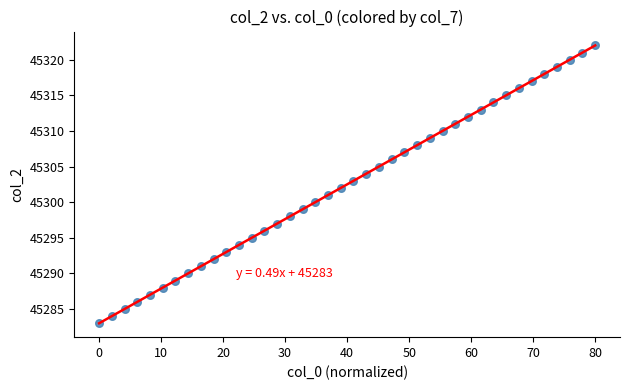

What is the range of Y values (max minus min)?

39